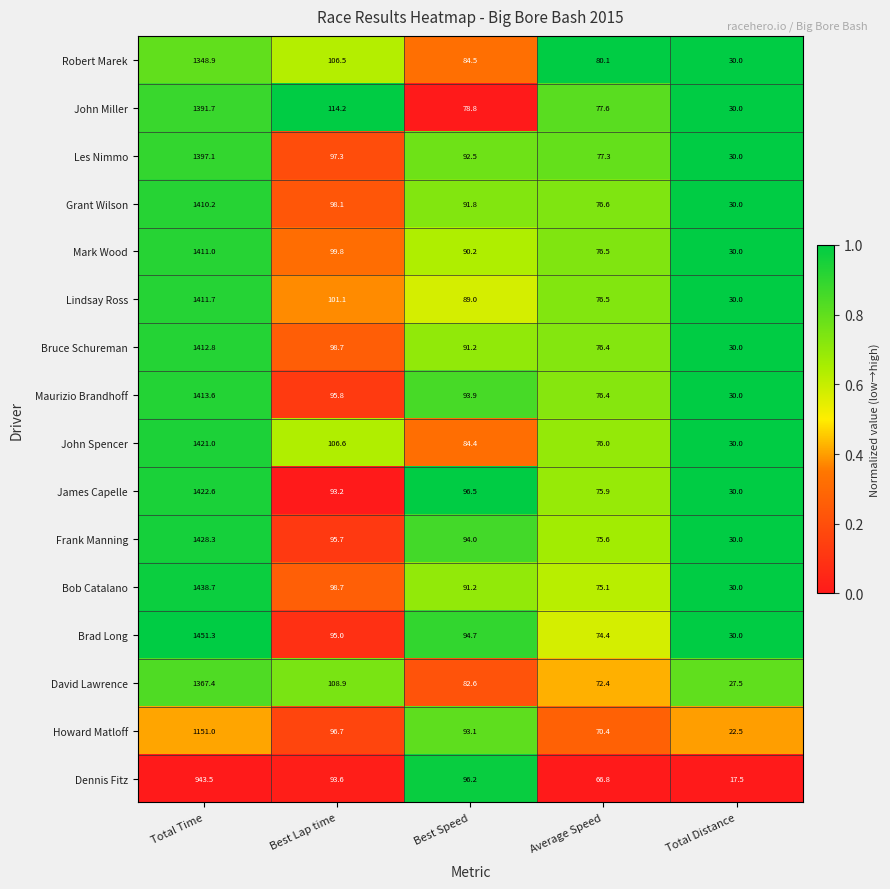

Which series has the largest total across all categories?

Brad Long